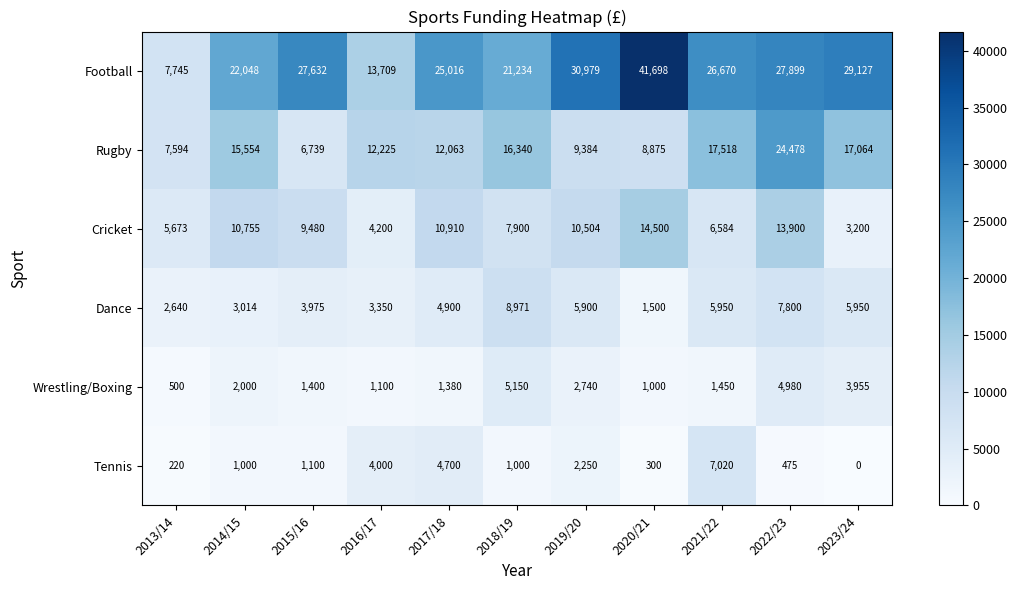

The value of Cricket at 2021/22 is 1795. True or false?

False